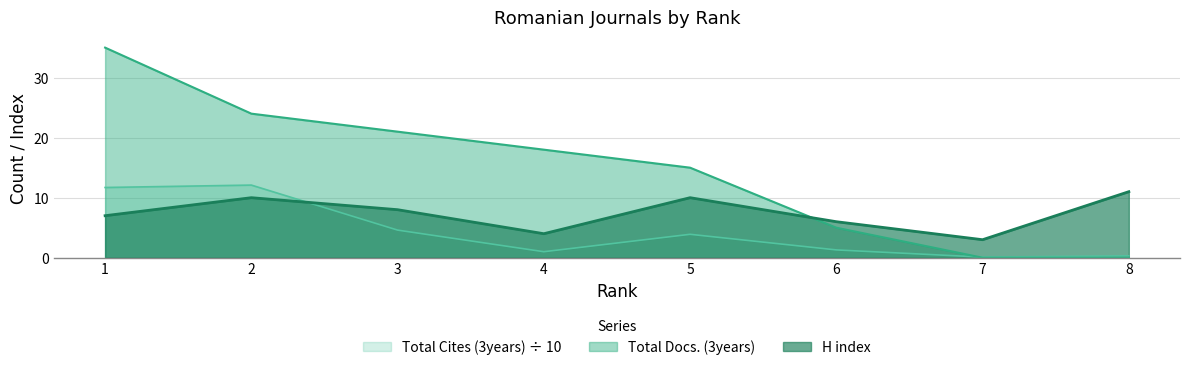

What value does the Total Cites (3years) series have at 5?

3.9